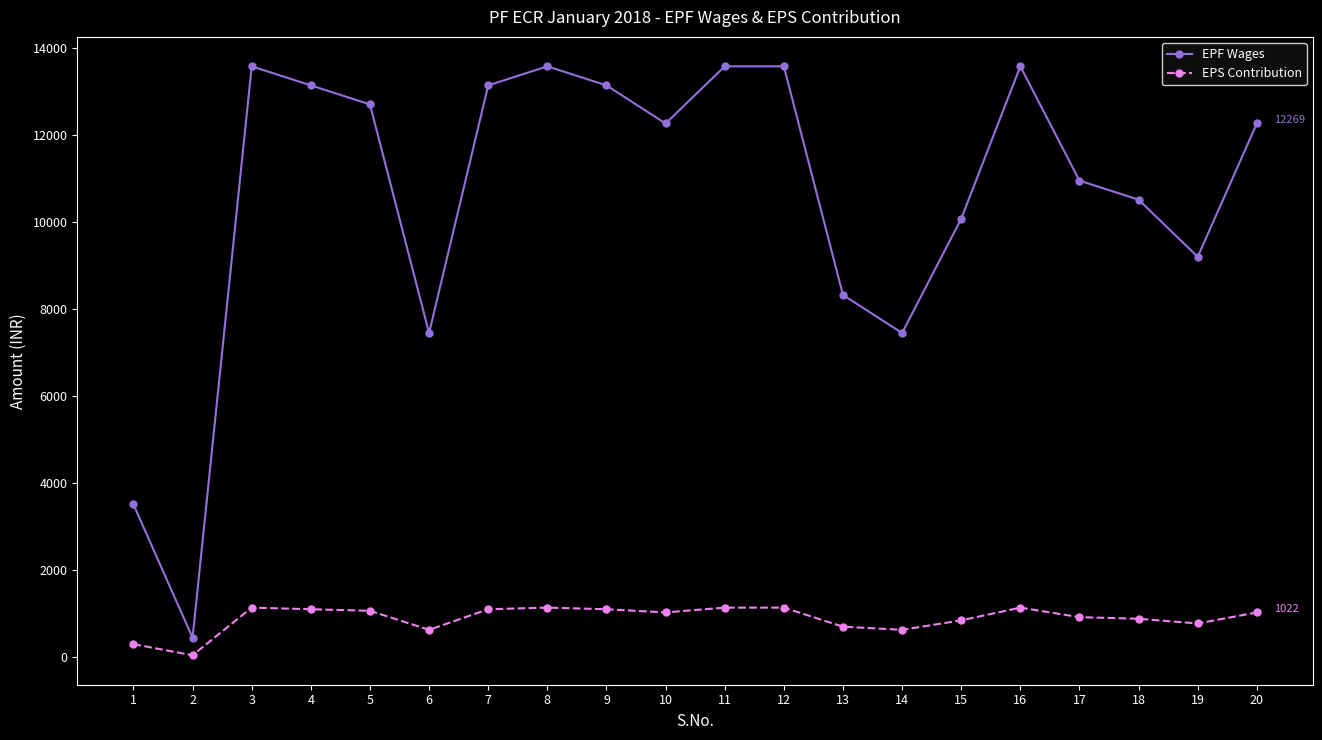

Which series has the largest total across all categories?

EPF Wages